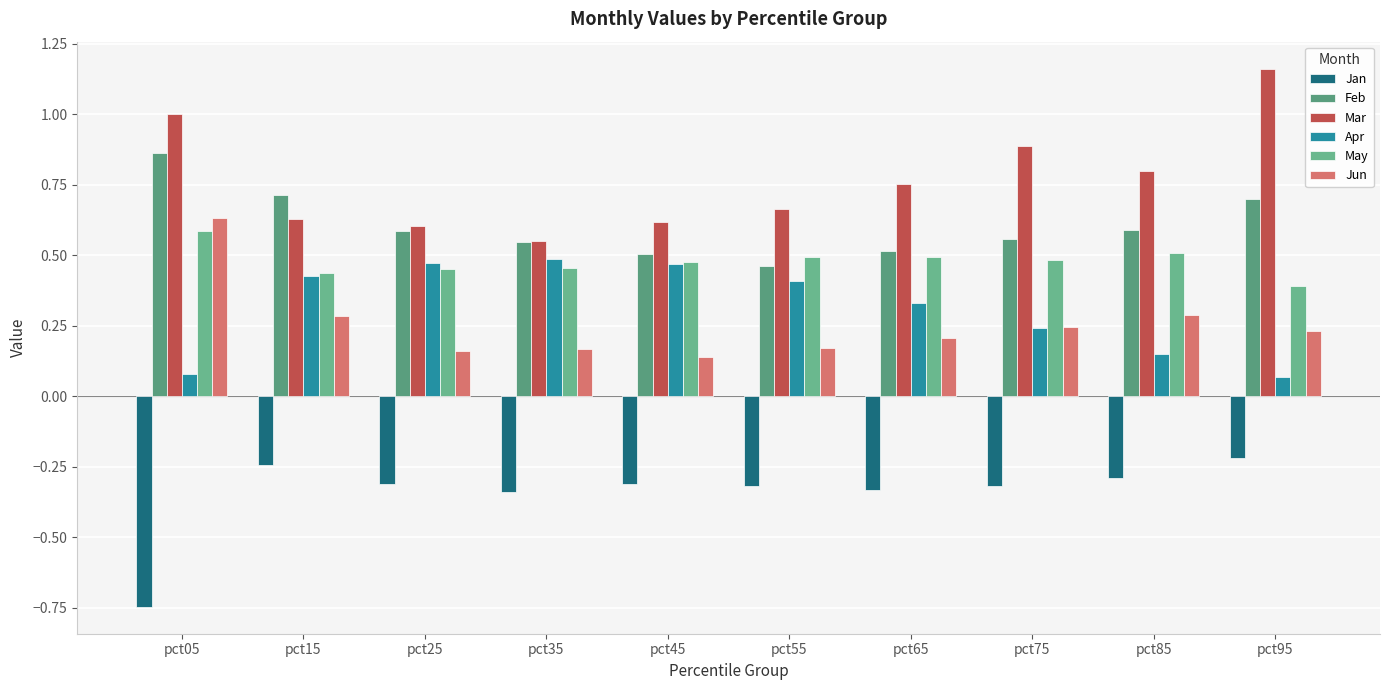

How many categories are shown in the chart?

10